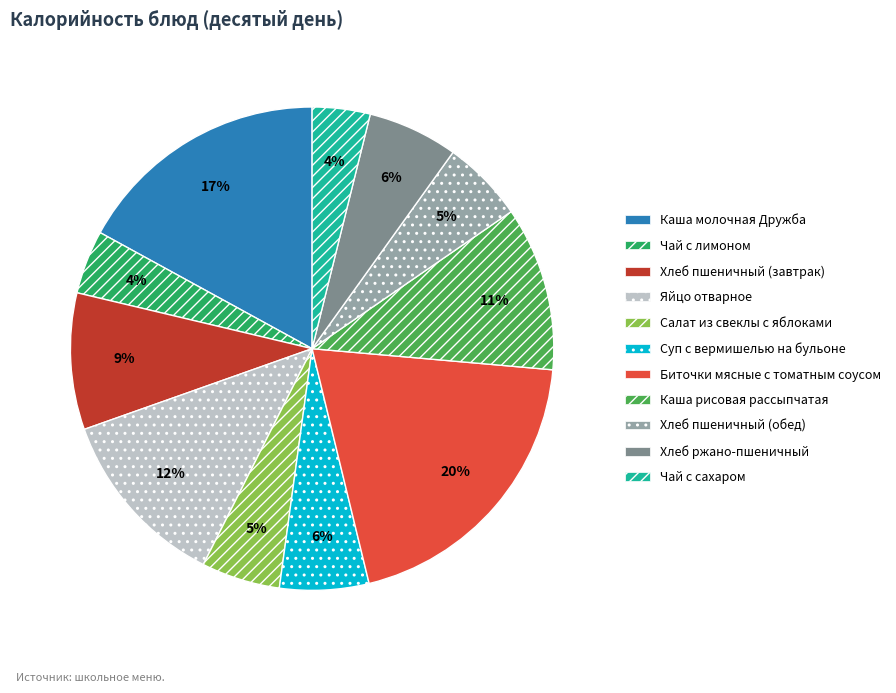

What is the largest slice in the pie chart?

Биточки мясные с томатным соусом